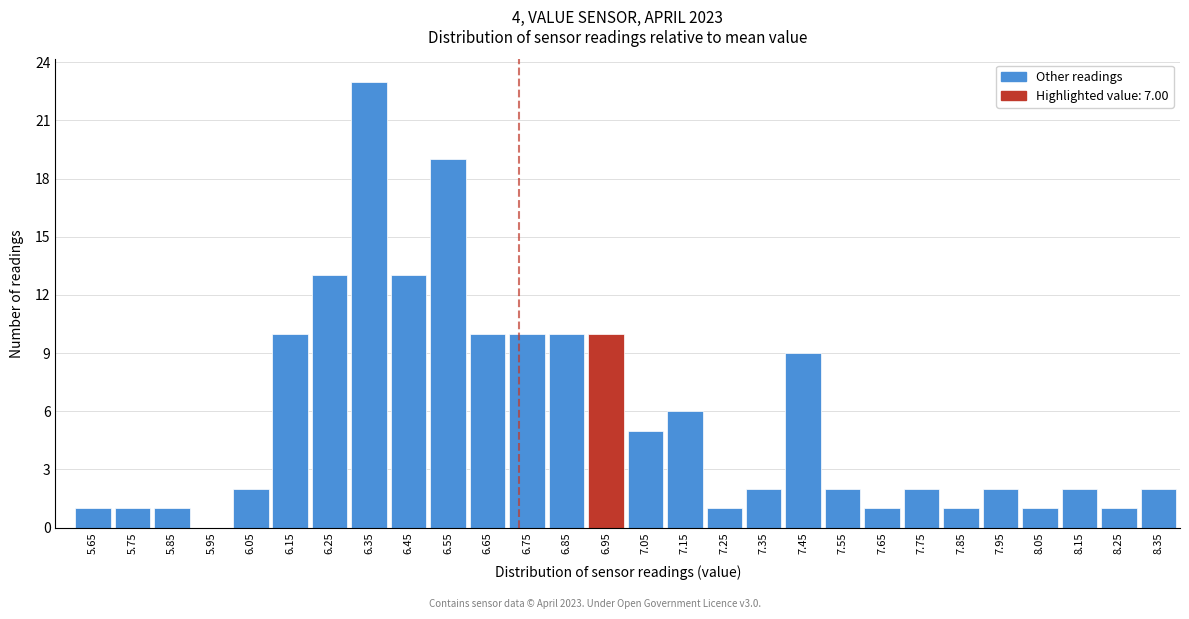

Reading left to right, list all the values displayed in this chart.

5.65=1	5.75=1	5.85=1	5.95=0	6.05=2	6.15=10	6.25=13	6.35=23	6.45=13	6.55=19	6.65=10	6.75=10	6.85=10	6.95=10	7.05=5	7.15=6	7.25=1	7.35=2	7.45=9	7.55=2	7.65=1	7.75=2	7.85=1	7.95=2	8.05=1	8.15=2	8.25=1	8.35=2